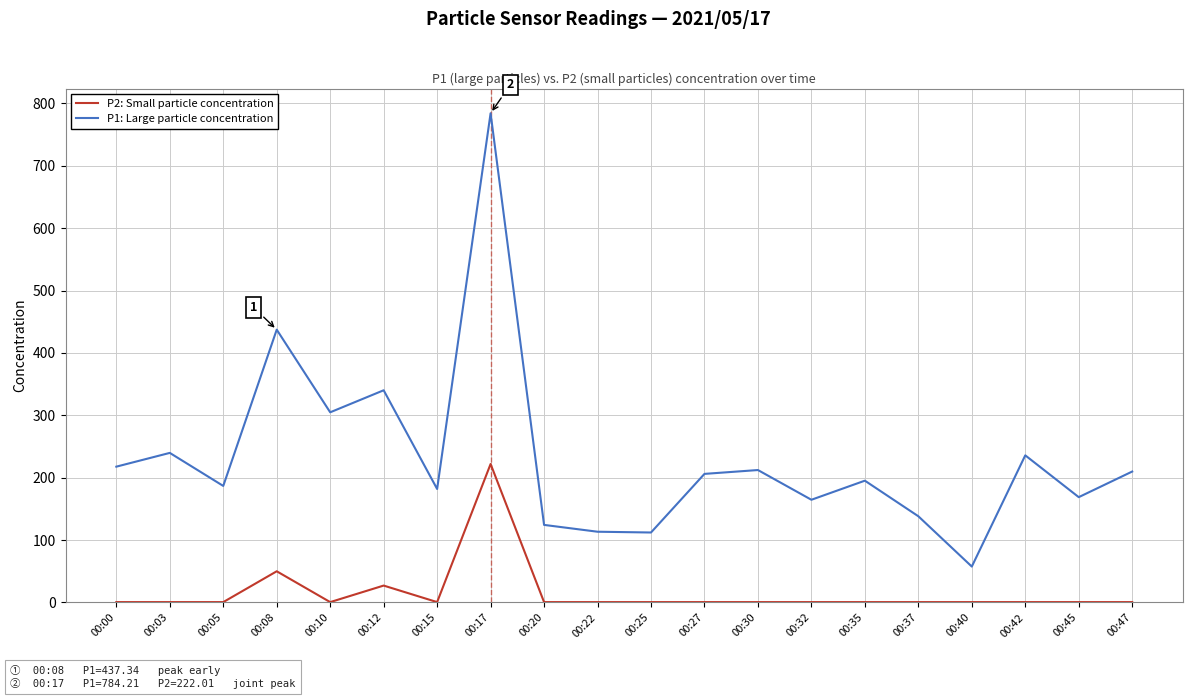

At which label is P1: Large particle concentration closest to 420?

00:08